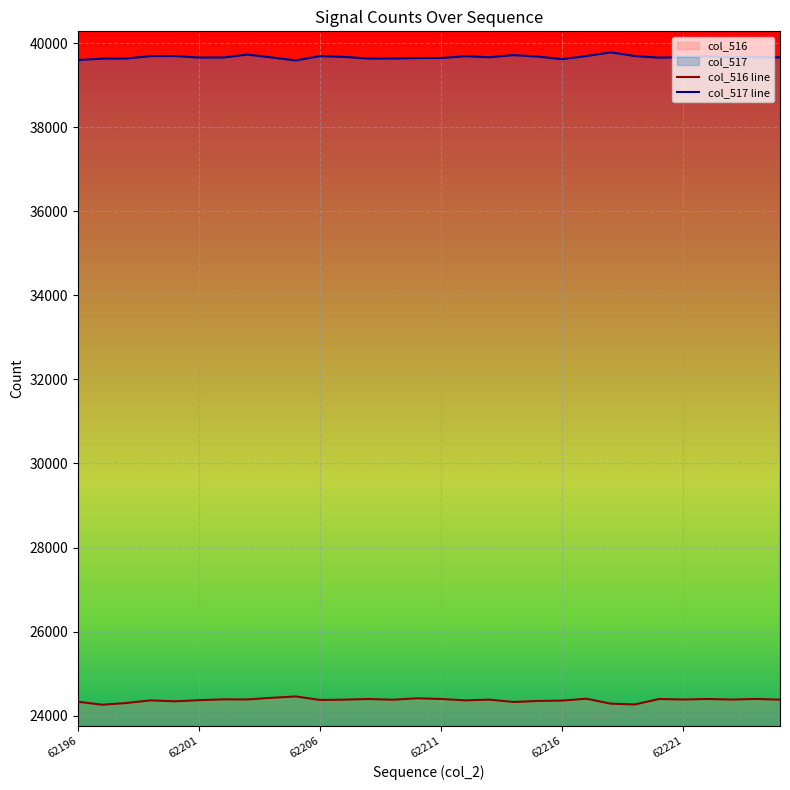

Between 6 and 12, which series saw the biggest shift?

col_517 line